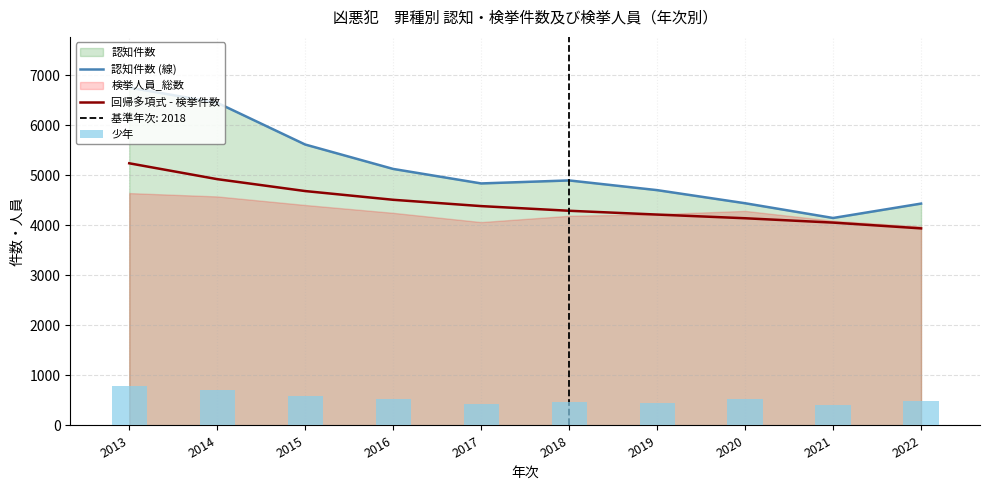

The 認知件数 (線) series shows 6600.4 at 2017. True or false?

False